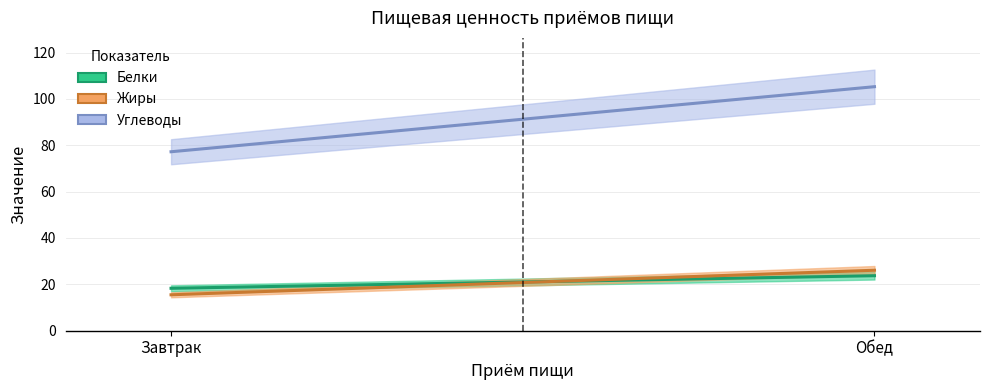

What is the sum of all Белки values?

42.0